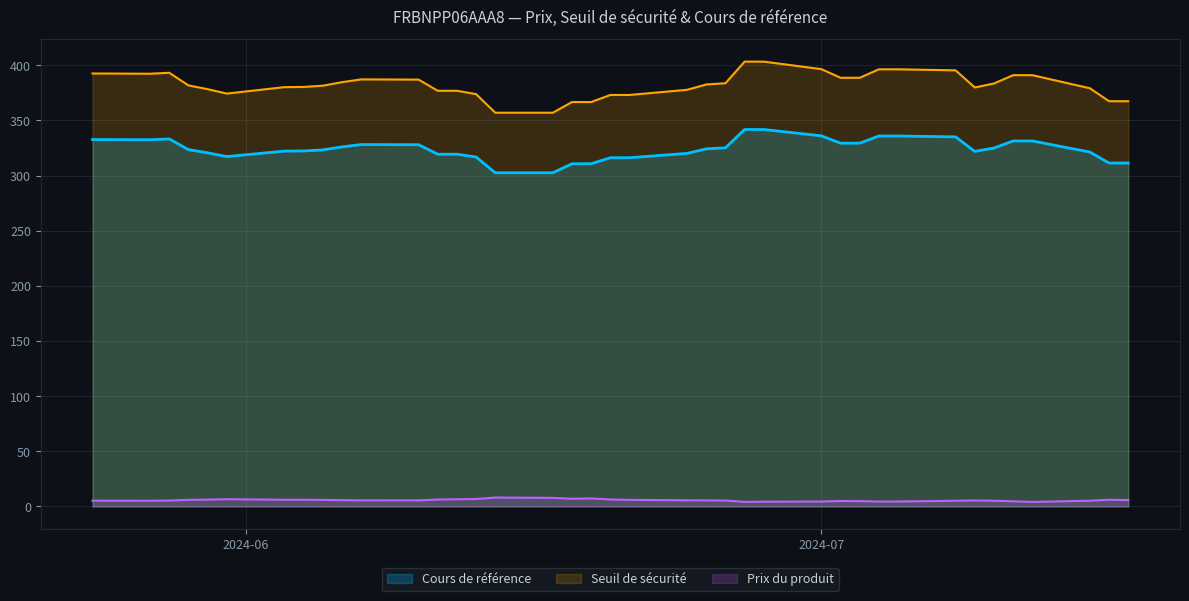

The value of Prix du produit at 2024-06-17 is 7.8. True or false?

True